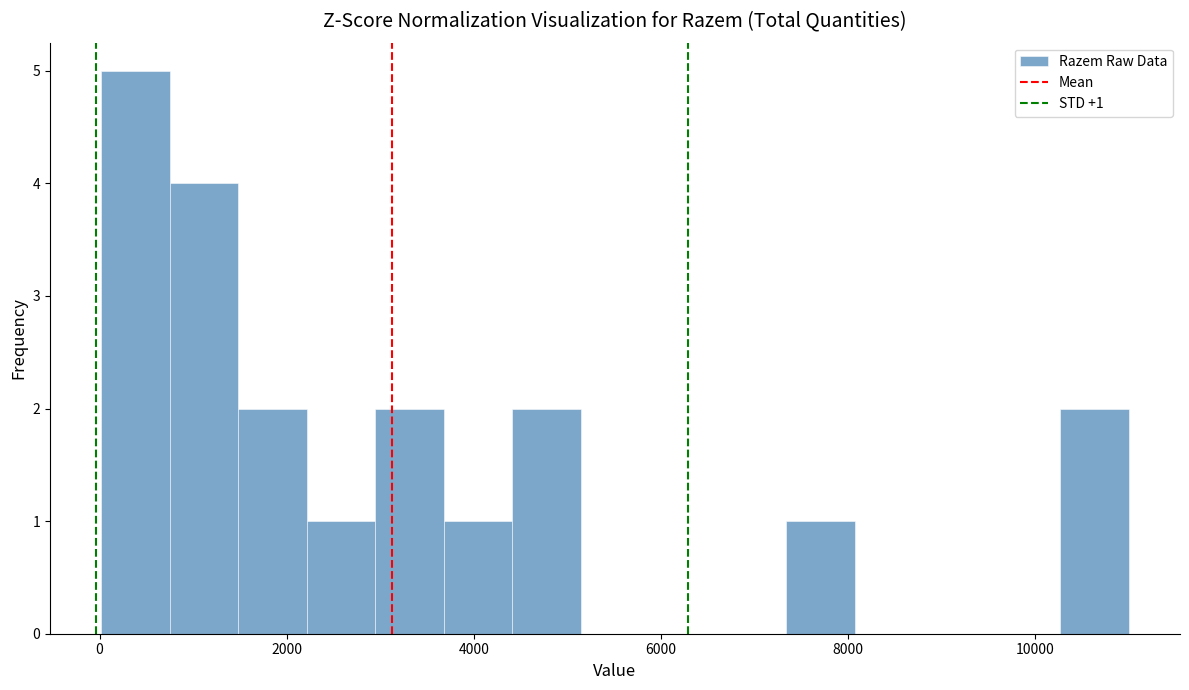

Read against the x-axis, roughly where is the centre of the tallest bar?

400